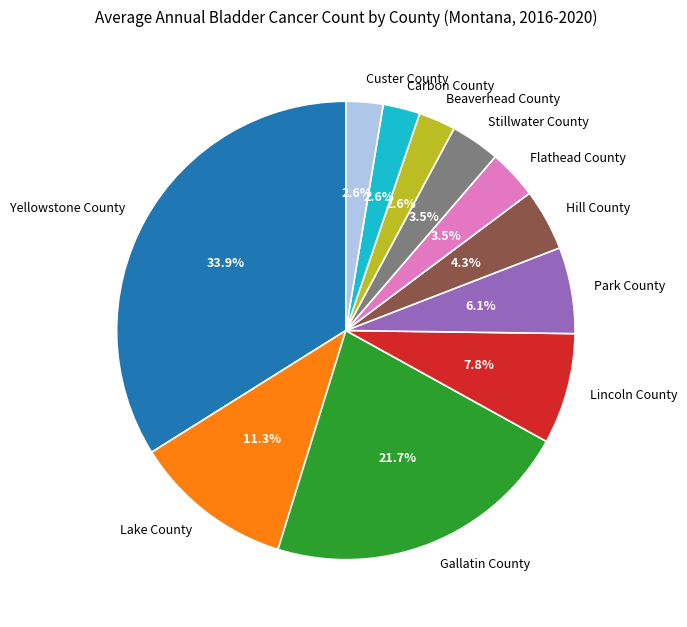

What portion of the pie excludes Stillwater County?

96.5%